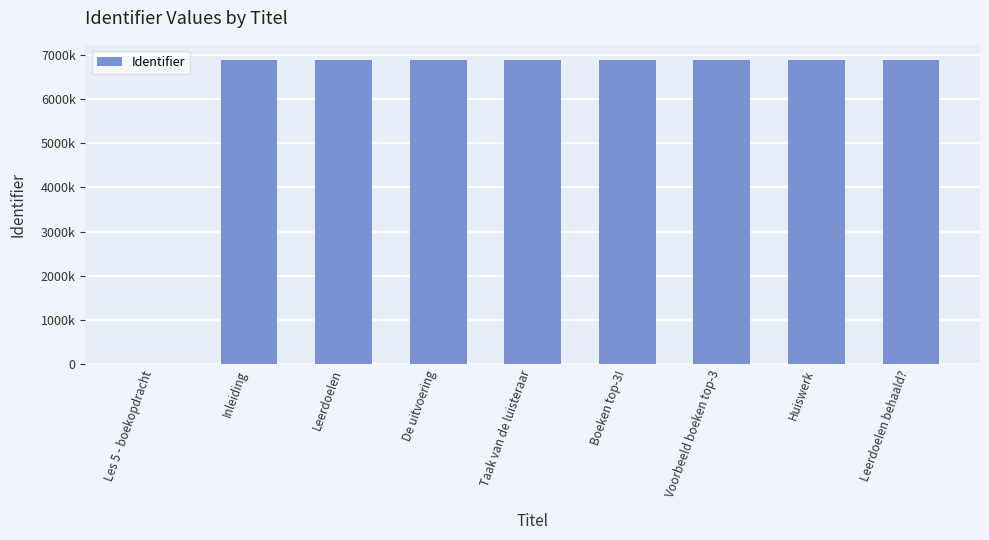

What is the difference between the maximum and minimum values?

6886947